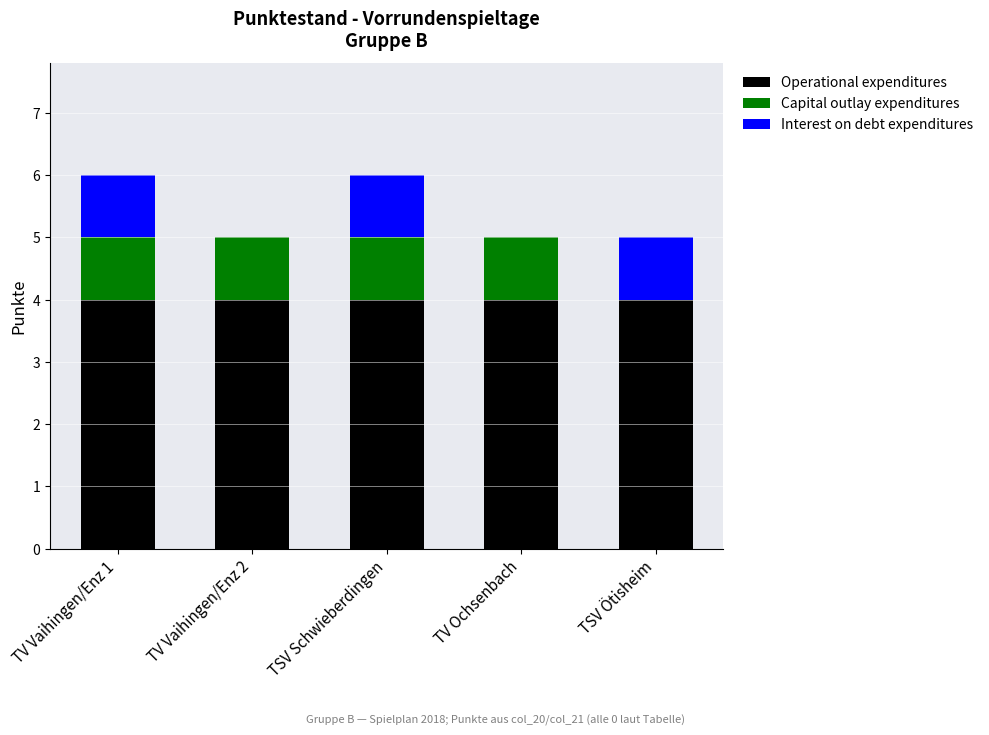

The Operational expenditures series shows 4 at TV Vaihingen/Enz 1. True or false?

True